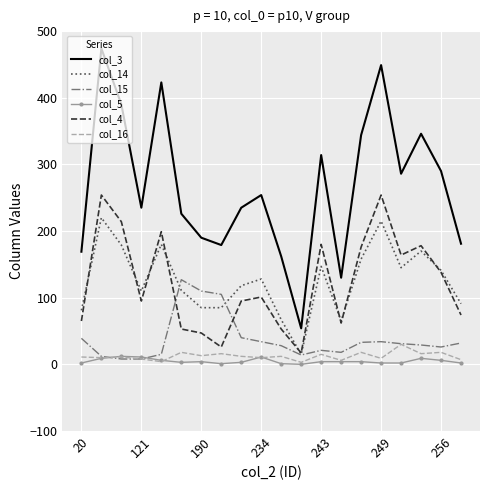

Rank the series by their maximum value, from lowest to highest.

col_5, col_16, col_15, col_14, col_4, col_3